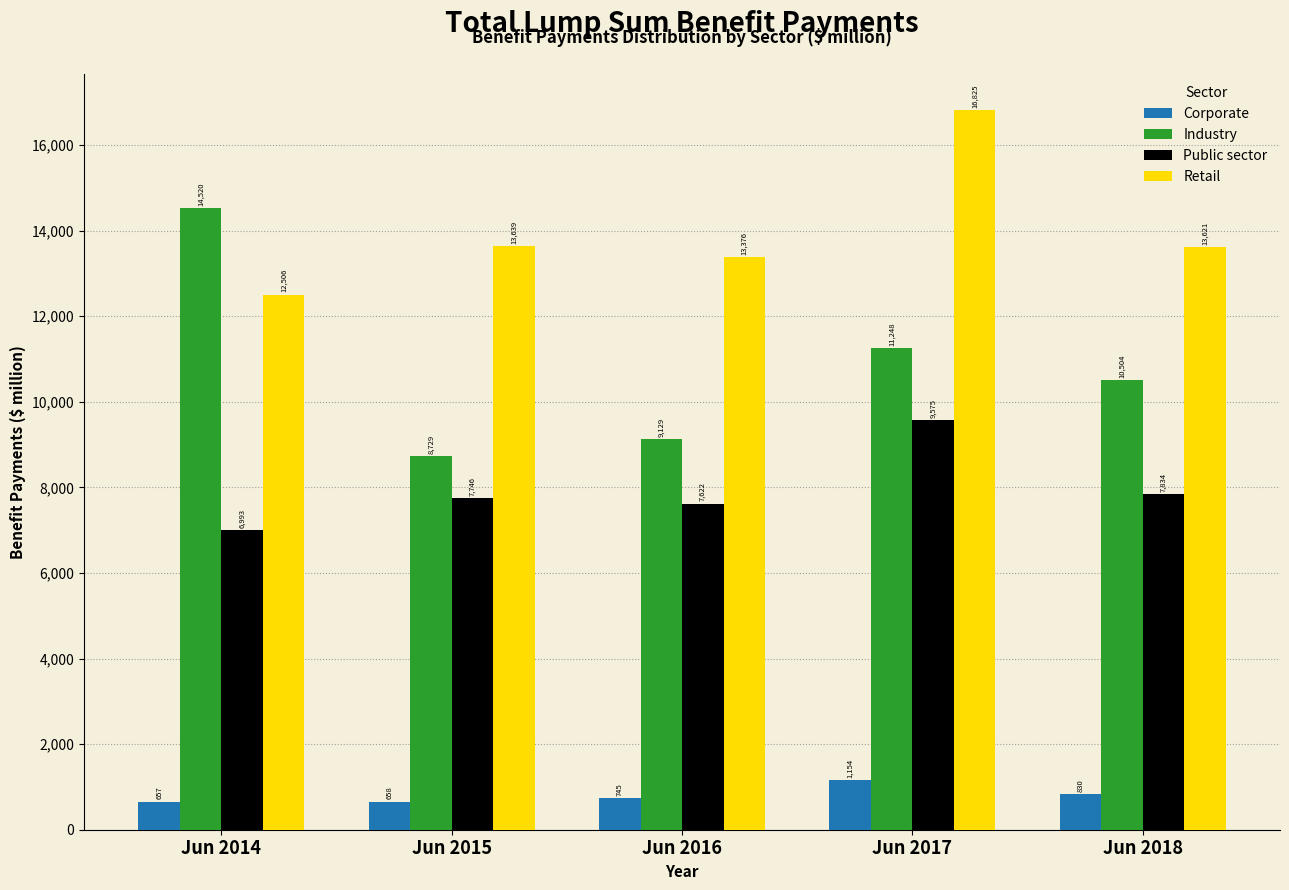

Reading left to right, transcribe all the data shown in this chart.

Corporate: 657	658	745	1154	830
Industry: 14520	8729	9129	11248	10504
Public sector: 6993	7746	7622	9575	7834
Retail: 12506	13639	13376	16825	13621